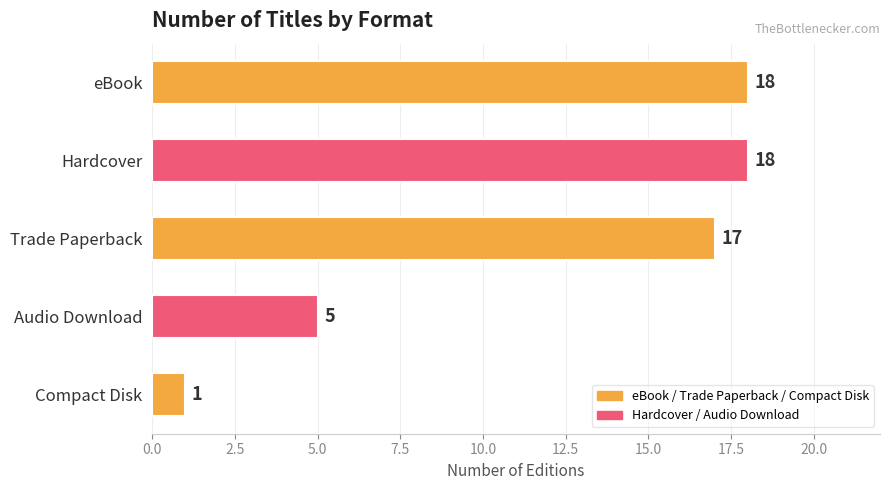

Does the chart contain any negative values?

No